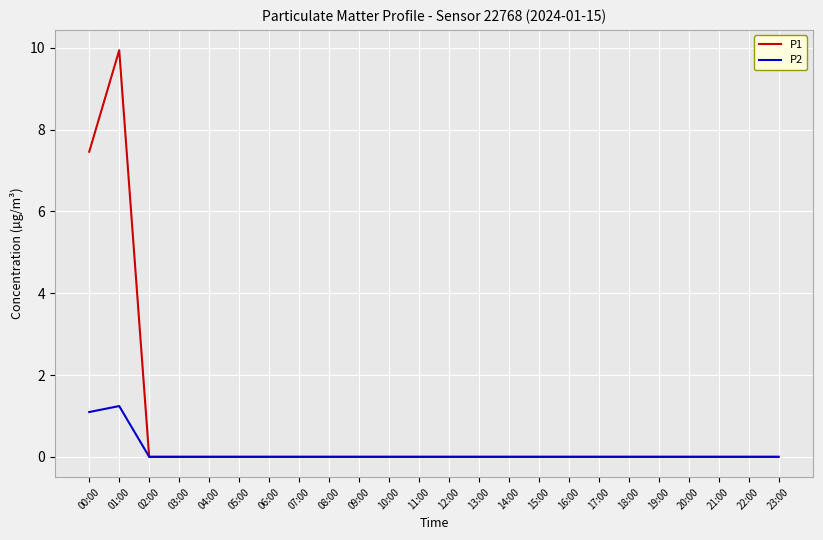

Is it true that P2 equals 0.0 at 03:00?

True